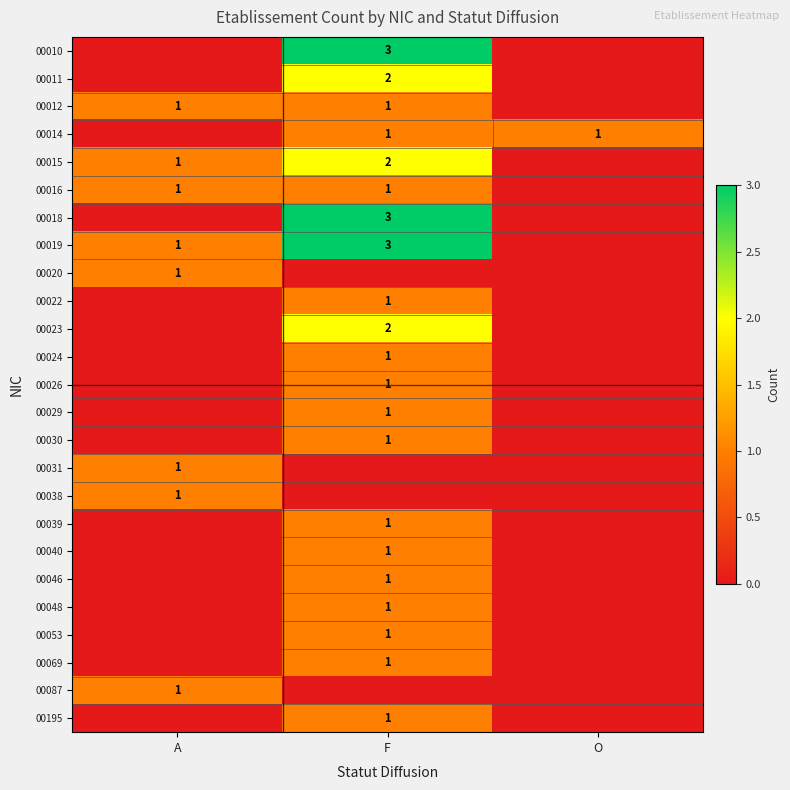

Is it true that 00014 equals 1 at F?

True